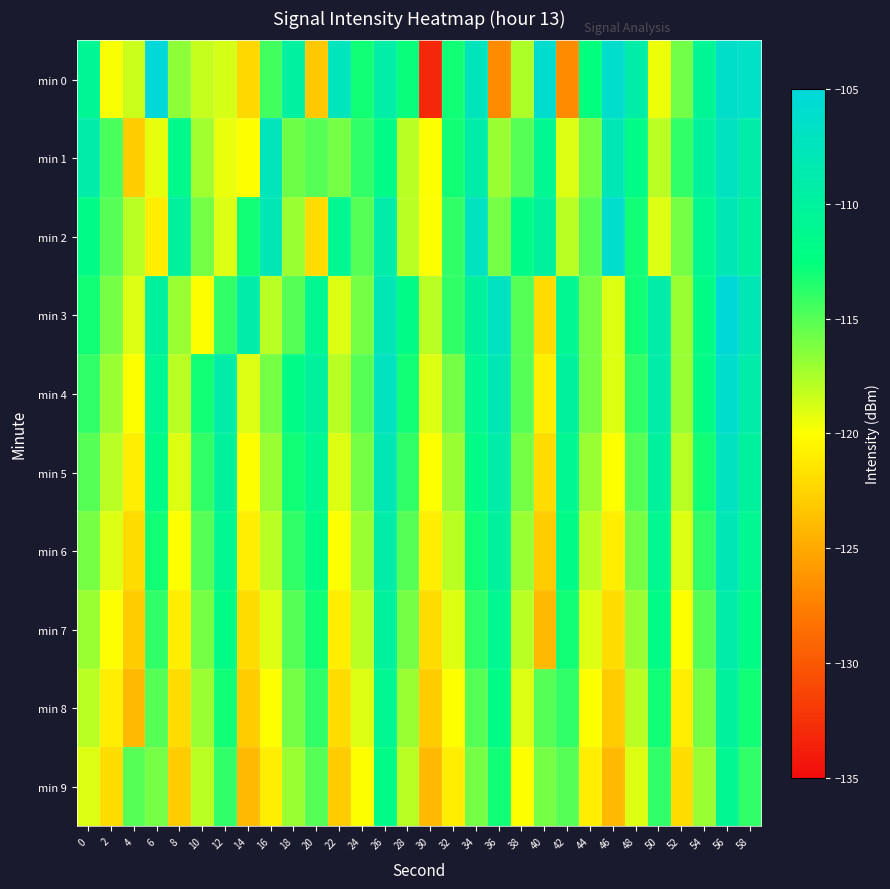

Reading left to right, list all the values displayed in this chart.

min 0: 0=-110.6	2=-119.8	4=-118.4	6=-105.2	8=-116.6	10=-118.3	12=-118.7	14=-122.3	16=-114.4	18=-109.9	20=-123.2	22=-107.5	24=-113.0	26=-109.2	28=-112.8	30=-133.1	32=-113.0	34=-107.4	36=-126.7	38=-117.7	40=-105.9	42=-126.7	44=-112.5	46=-106.0	48=-109.2	50=-119.5	52=-115.8	54=-110.8	56=-106.2	58=-106.7
min 1: 0=-109.1	2=-114.7	4=-123.0	6=-119.2	8=-111.5	10=-117.2	12=-119.4	14=-120.0	16=-107.6	18=-115.7	20=-115.0	22=-116.0	24=-114.0	26=-112.0	28=-118.0	30=-120.0	32=-113.0	34=-109.0	36=-117.0	38=-115.0	40=-111.0	42=-119.0	44=-116.0	46=-108.0	48=-112.0	50=-118.0	52=-114.0	54=-110.0	56=-107.0	58=-109.0
min 2: 0=-112.0	2=-115.0	4=-118.0	6=-121.0	8=-110.0	10=-116.0	12=-119.0	14=-113.0	16=-108.0	18=-117.0	20=-122.0	22=-111.0	24=-115.0	26=-109.0	28=-118.0	30=-120.0	32=-114.0	34=-107.0	36=-116.0	38=-112.0	40=-110.0	42=-118.0	44=-115.0	46=-106.0	48=-113.0	50=-119.0	52=-116.0	54=-111.0	56=-108.0	58=-110.0
min 3: 0=-113.0	2=-116.0	4=-119.0	6=-110.0	8=-117.0	10=-120.0	12=-114.0	14=-109.0	16=-118.0	18=-115.0	20=-111.0	22=-119.0	24=-116.0	26=-108.0	28=-112.0	30=-118.0	32=-114.0	34=-110.0	36=-107.0	38=-115.0	40=-122.0	42=-111.0	44=-116.0	46=-119.0	48=-113.0	50=-109.0	52=-117.0	54=-112.0	56=-105.0	58=-108.0
min 4: 0=-114.0	2=-117.0	4=-120.0	6=-111.0	8=-118.0	10=-113.0	12=-109.0	14=-119.0	16=-116.0	18=-112.0	20=-110.0	22=-118.0	24=-115.0	26=-107.0	28=-113.0	30=-119.0	32=-116.0	34=-111.0	36=-108.0	38=-115.0	40=-121.0	42=-110.0	44=-116.0	46=-119.0	48=-114.0	50=-109.0	52=-117.0	54=-112.0	56=-106.0	58=-109.0
min 5: 0=-115.0	2=-118.0	4=-121.0	6=-112.0	8=-119.0	10=-114.0	12=-110.0	14=-120.0	16=-117.0	18=-113.0	20=-111.0	22=-119.0	24=-116.0	26=-108.0	28=-114.0	30=-120.0	32=-117.0	34=-112.0	36=-109.0	38=-116.0	40=-122.0	42=-111.0	44=-117.0	46=-120.0	48=-115.0	50=-110.0	52=-118.0	54=-113.0	56=-107.0	58=-110.0
min 6: 0=-116.0	2=-119.0	4=-122.0	6=-113.0	8=-120.0	10=-115.0	12=-111.0	14=-121.0	16=-118.0	18=-114.0	20=-112.0	22=-120.0	24=-117.0	26=-109.0	28=-115.0	30=-121.0	32=-118.0	34=-113.0	36=-110.0	38=-117.0	40=-123.0	42=-112.0	44=-118.0	46=-121.0	48=-116.0	50=-111.0	52=-119.0	54=-114.0	56=-108.0	58=-111.0
min 7: 0=-117.0	2=-120.0	4=-123.0	6=-114.0	8=-121.0	10=-116.0	12=-112.0	14=-122.0	16=-119.0	18=-115.0	20=-113.0	22=-121.0	24=-118.0	26=-110.0	28=-116.0	30=-122.0	32=-119.0	34=-114.0	36=-111.0	38=-118.0	40=-124.0	42=-113.0	44=-119.0	46=-122.0	48=-117.0	50=-112.0	52=-120.0	54=-115.0	56=-109.0	58=-112.0
min 8: 0=-118.0	2=-121.0	4=-124.0	6=-115.0	8=-122.0	10=-117.0	12=-113.0	14=-123.0	16=-120.0	18=-116.0	20=-114.0	22=-122.0	24=-119.0	26=-111.0	28=-117.0	30=-123.0	32=-120.0	34=-115.0	36=-112.0	38=-119.0	40=-115.0	42=-114.0	44=-120.0	46=-123.0	48=-118.0	50=-113.0	52=-121.0	54=-116.0	56=-110.0	58=-113.0
min 9: 0=-119.0	2=-122.0	4=-115.0	6=-116.0	8=-123.0	10=-118.0	12=-114.0	14=-124.0	16=-121.0	18=-117.0	20=-115.0	22=-123.0	24=-120.0	26=-112.0	28=-118.0	30=-124.0	32=-121.0	34=-116.0	36=-113.0	38=-120.0	40=-116.0	42=-115.0	44=-121.0	46=-124.0	48=-119.0	50=-114.0	52=-122.0	54=-117.0	56=-111.0	58=-114.0